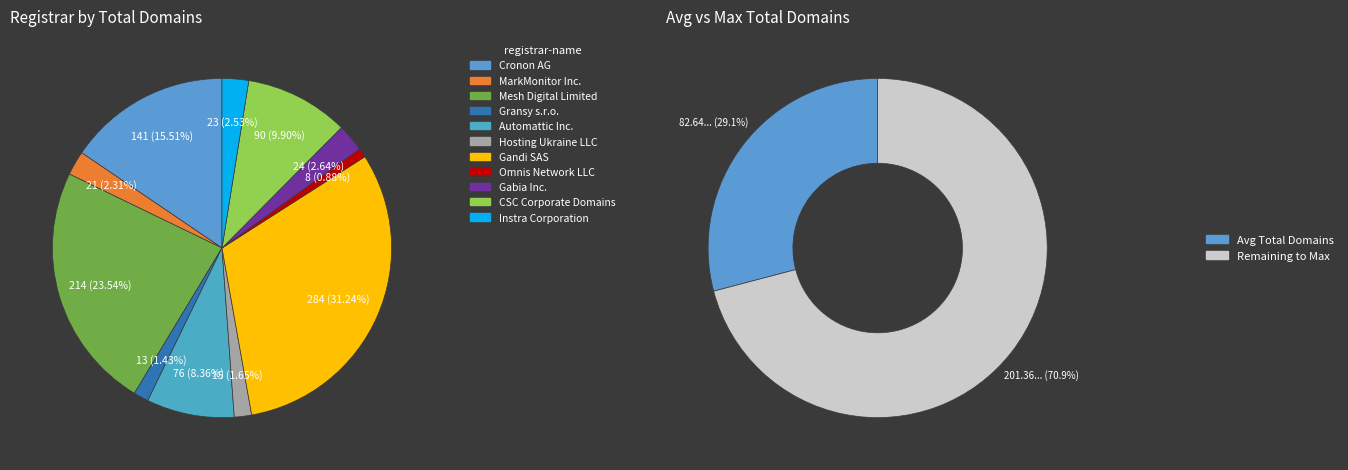

The Instra Corporation slice represents 3% of the pie. True or false?

True